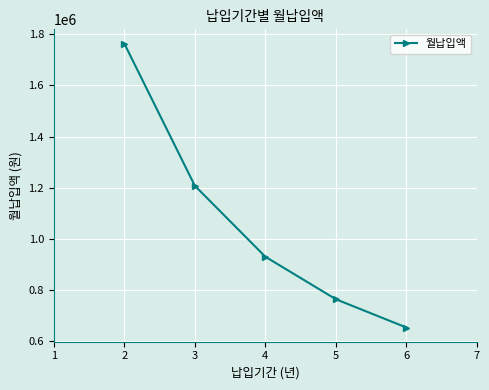

How many lines are shown in the chart?

1